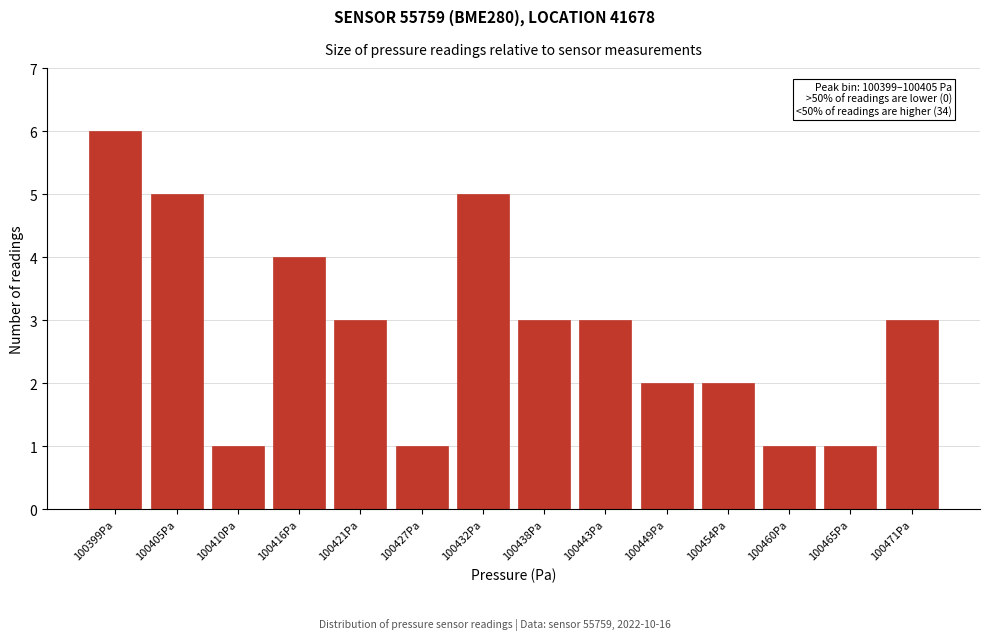

Reading right to left, transcribe all the data shown in this chart.

3	1	1	2	2	3	3	5	1	3	4	1	5	6